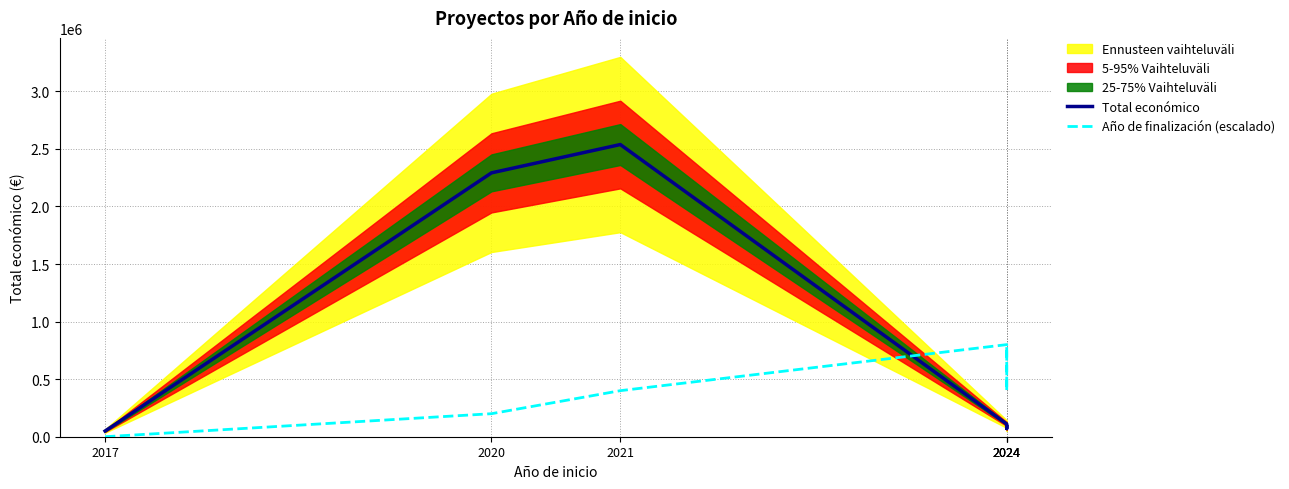

What is the difference between the highest and lowest values at 2021?

2137921